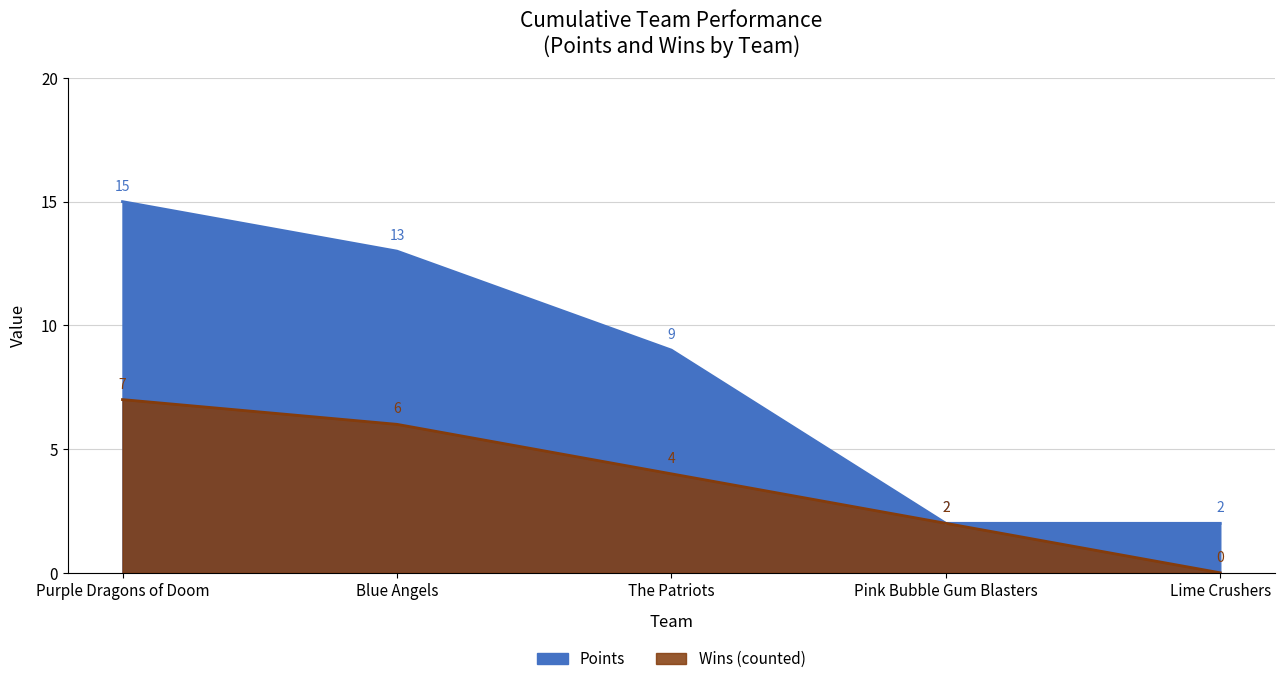

What position from the right is The Patriots?

3